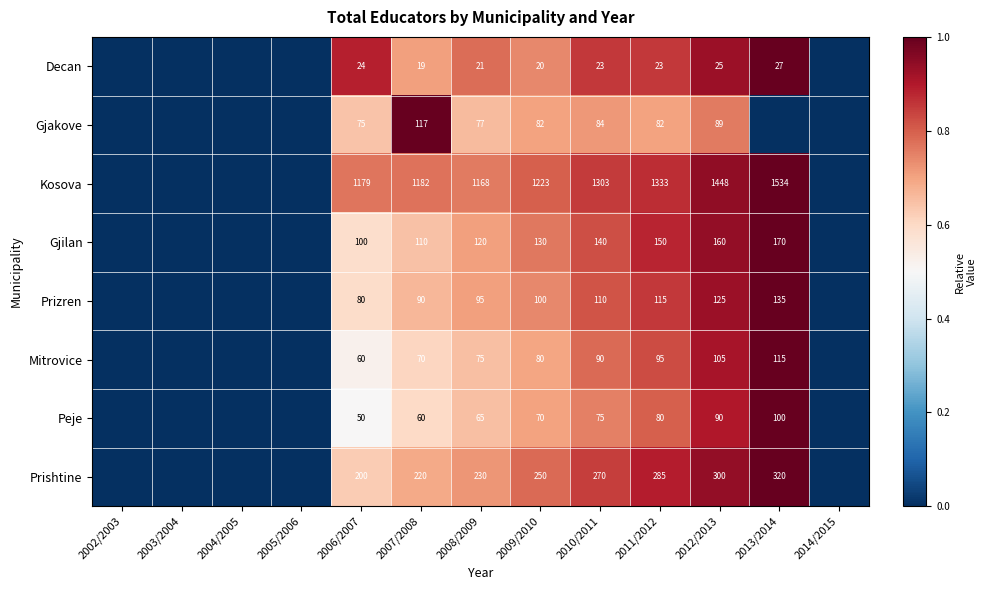

The Peje series shows 80 at 2011/2012. True or false?

True